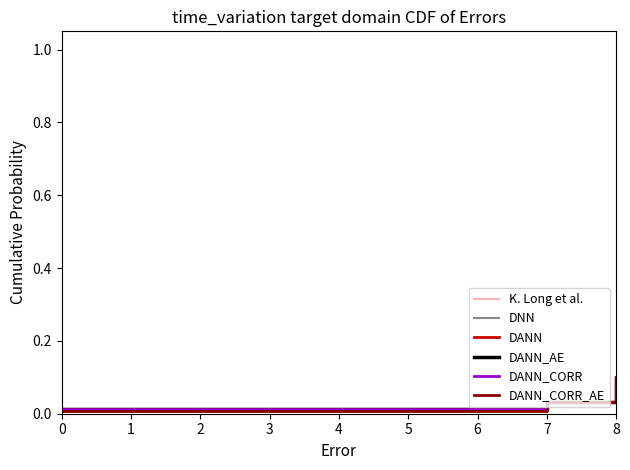

What is the value of the DANN_AE point at the 26th from the left?

0.8